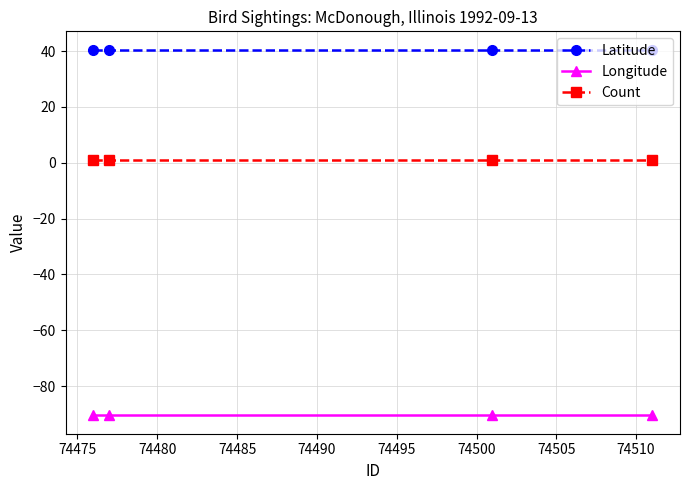

List the series in order of their overall mean, highest first.

Latitude, Count, Longitude